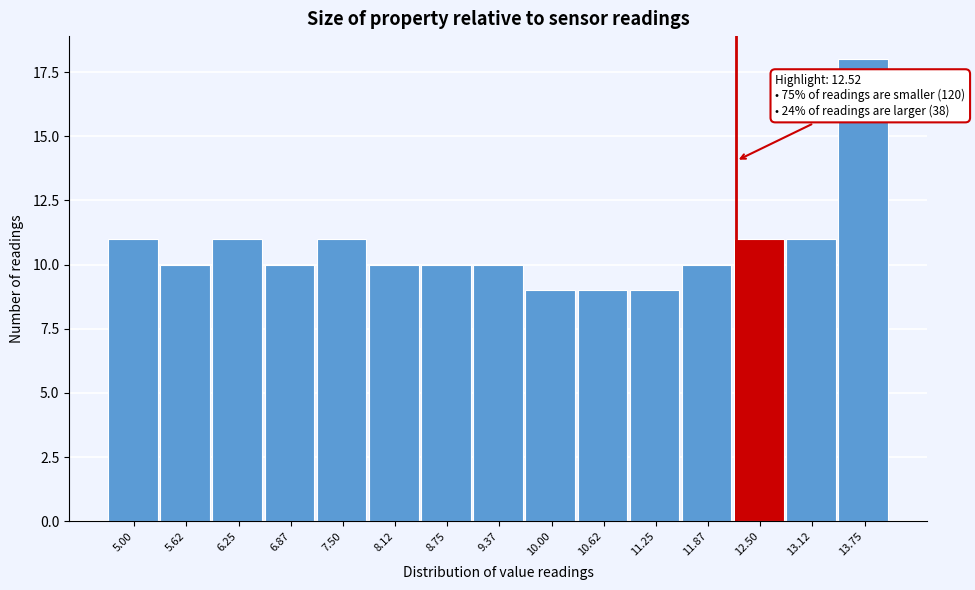

Reading right to left, what are all the values shown in this chart?

13.75=18	13.12=11	12.50=11	11.87=10	11.25=9	10.62=9	10.00=9	9.37=10	8.75=10	8.12=10	7.50=11	6.87=10	6.25=11	5.62=10	5.00=11